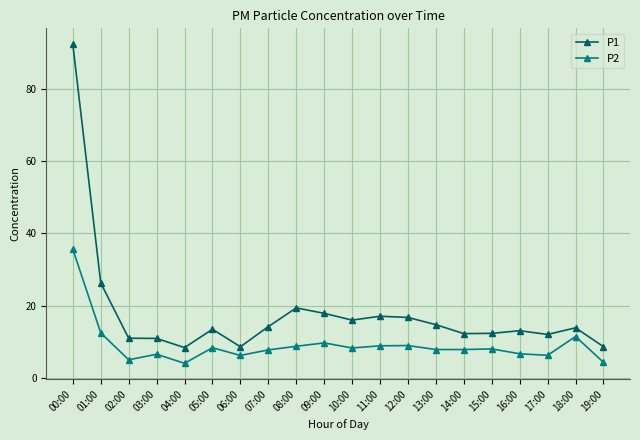

What is the difference between the maximum and minimum values in the P2 series?

31.5